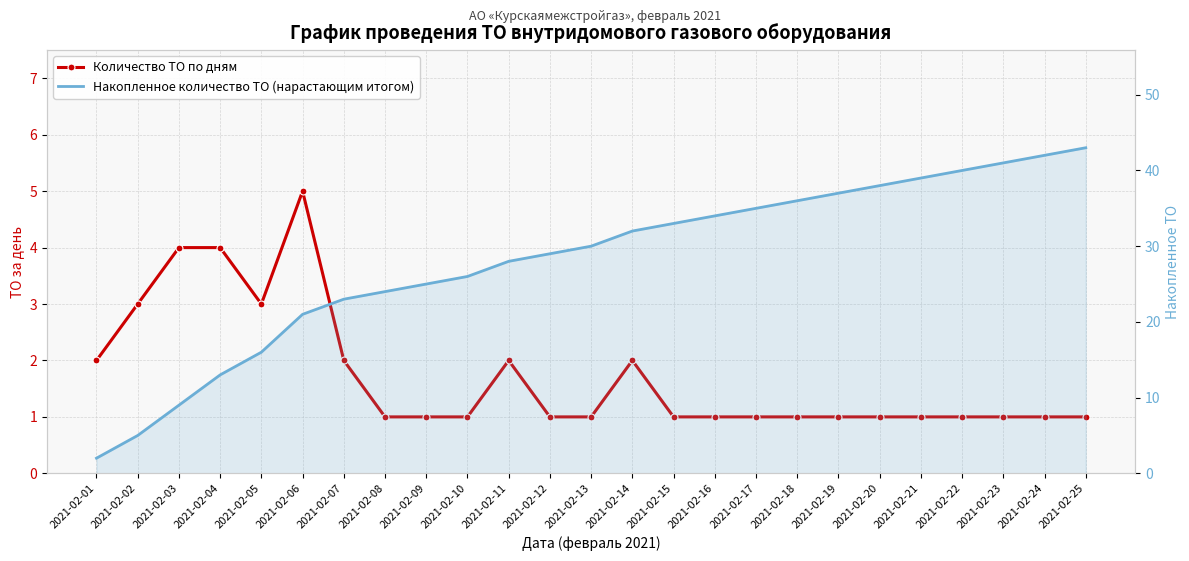

Rank the series by their average value, from lowest to highest.

Количество ТО по дням, Накопленное количество ТО (нарастающим итогом)